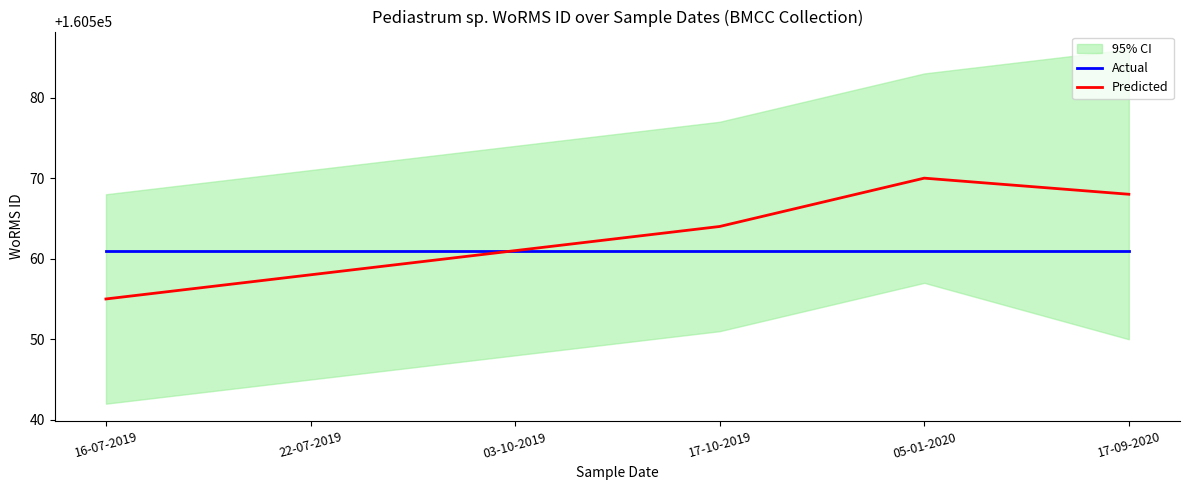

What is the label of the 3rd point from the right?

17-10-2019